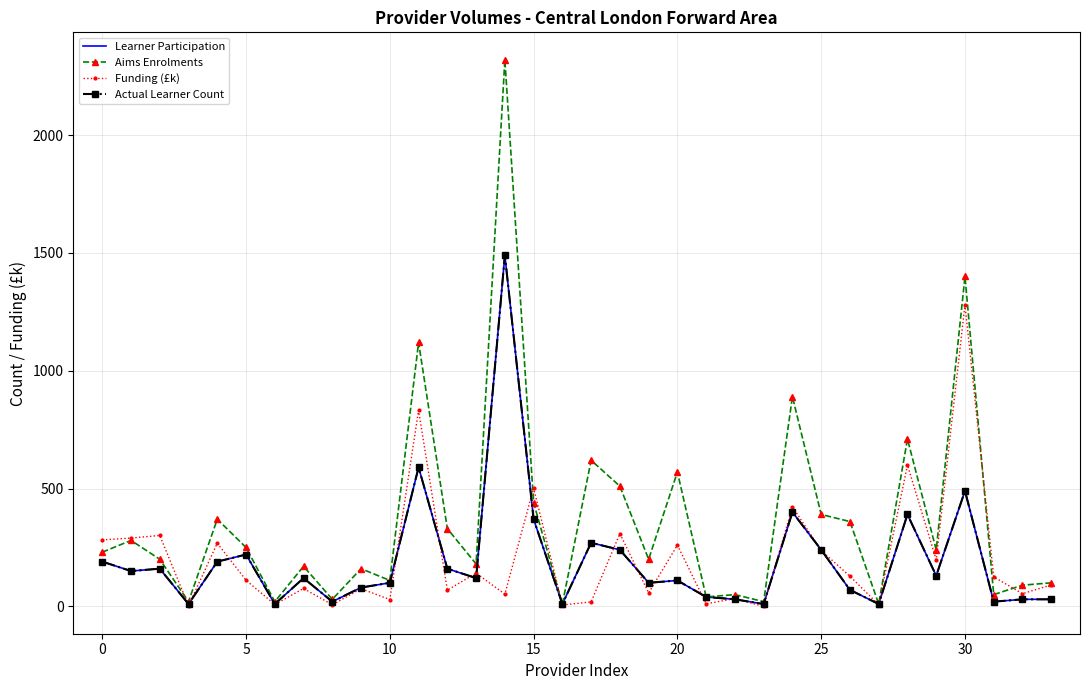

What is the sum of all Learner Participation values?

6600